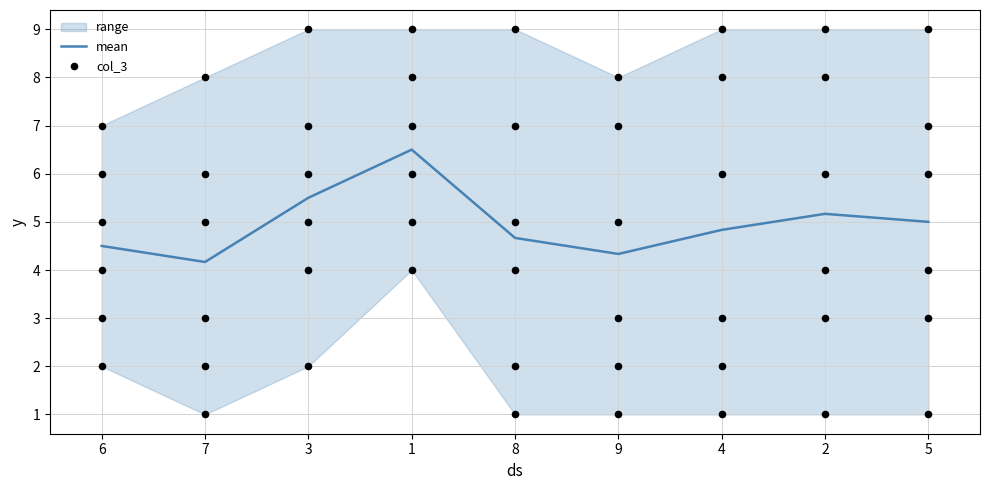

Is it true that mean equals 4.5 at 6?

True